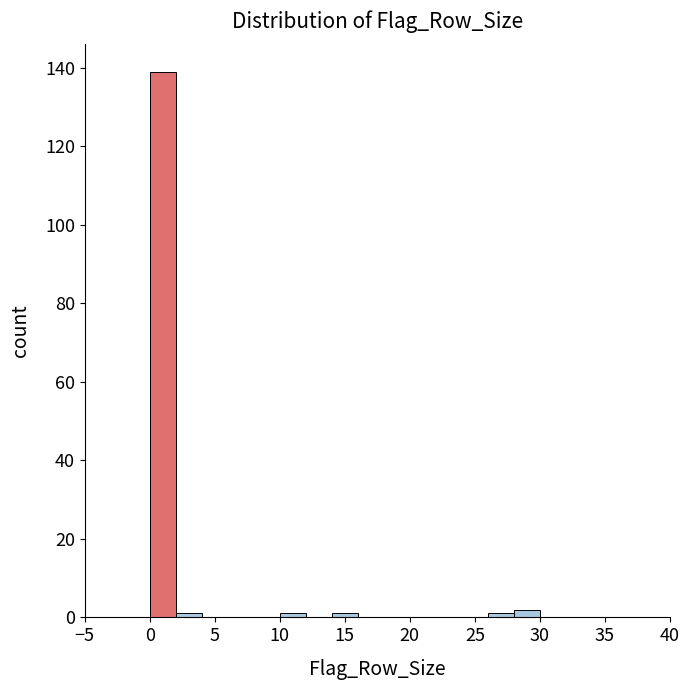

What is the height of the bar covering 28 to 30 on the x-axis? The values are not printed on the chart, so give them approximately, as read against the axis.

2